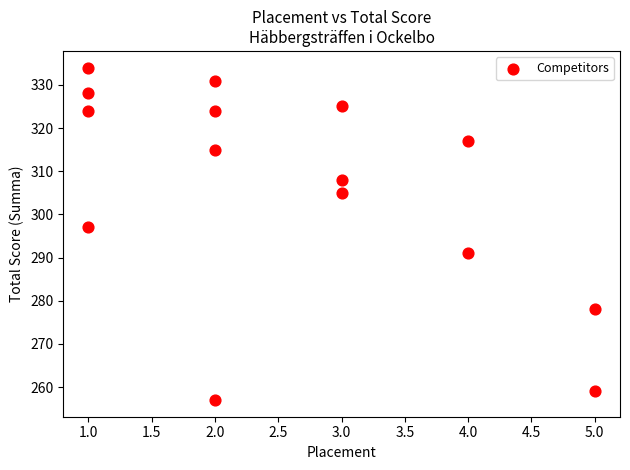

What is the range of Y values (max minus min)?

77